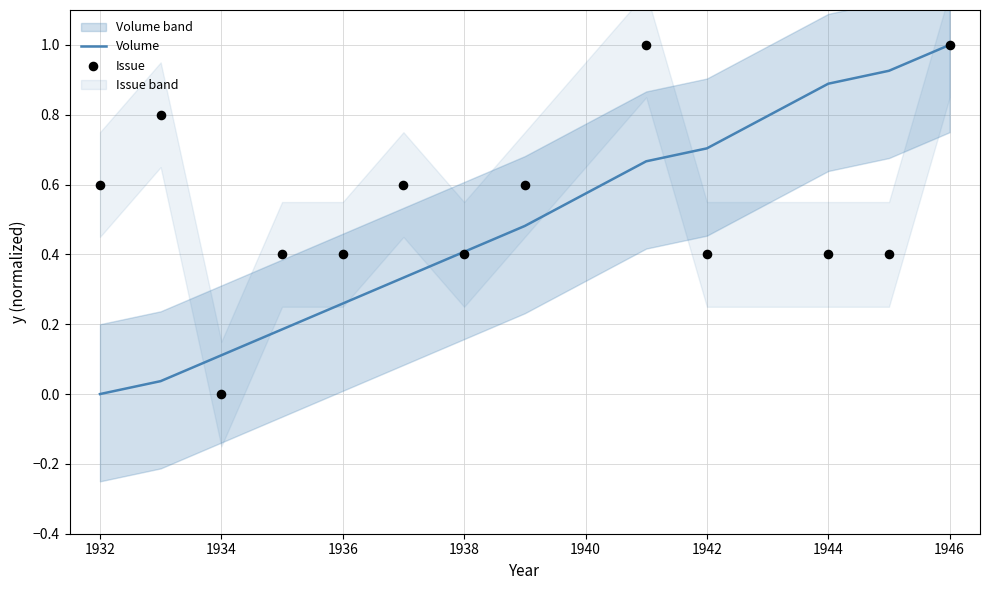

Which series reaches the minimum Y coordinate?

Volume